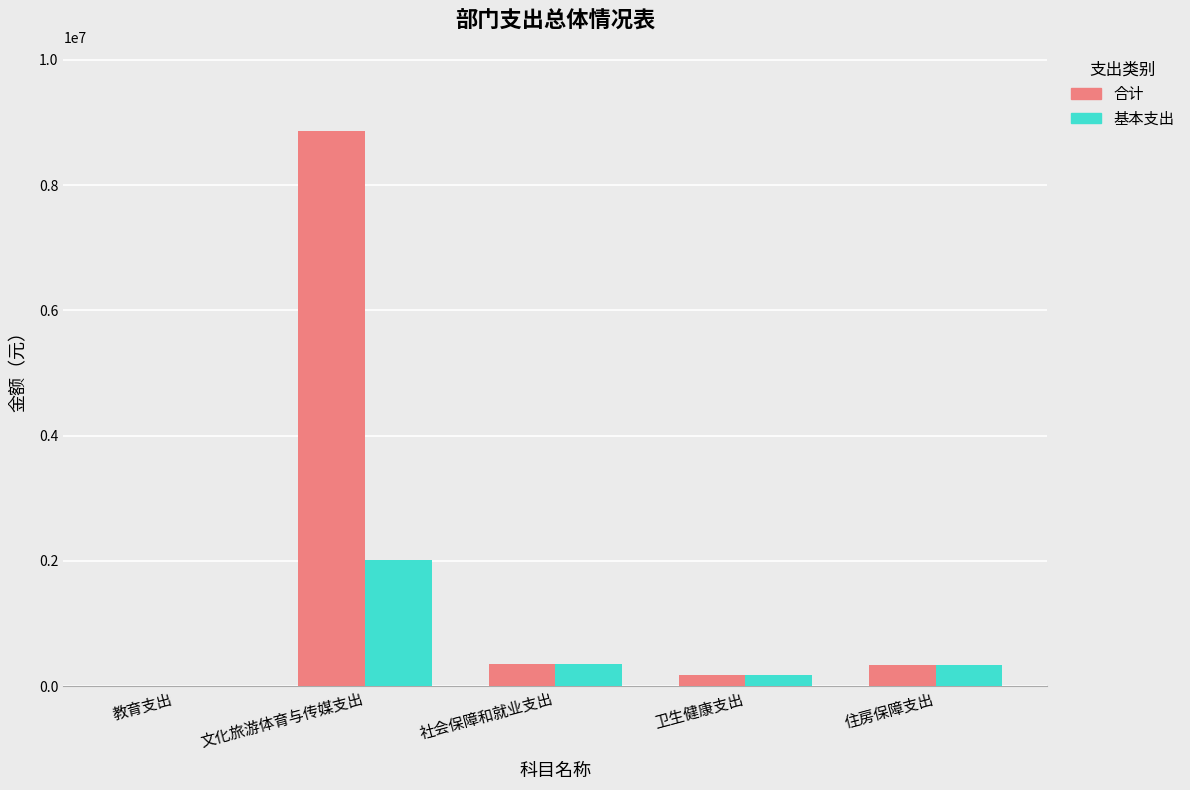

At which category is the sum across all series the highest?

文化旅游体育与传媒支出